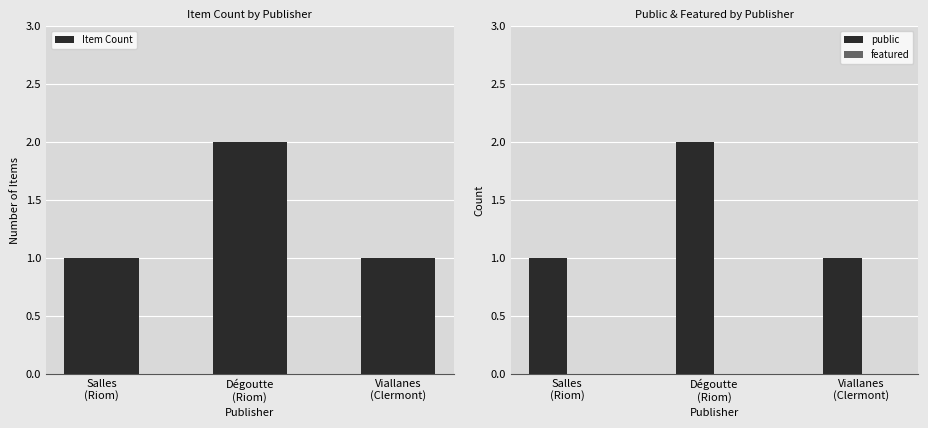

Reading right to left, extract all data points from this chart.

Item Count: 1	2	1
public: 1	2	1
featured: 0	0	0